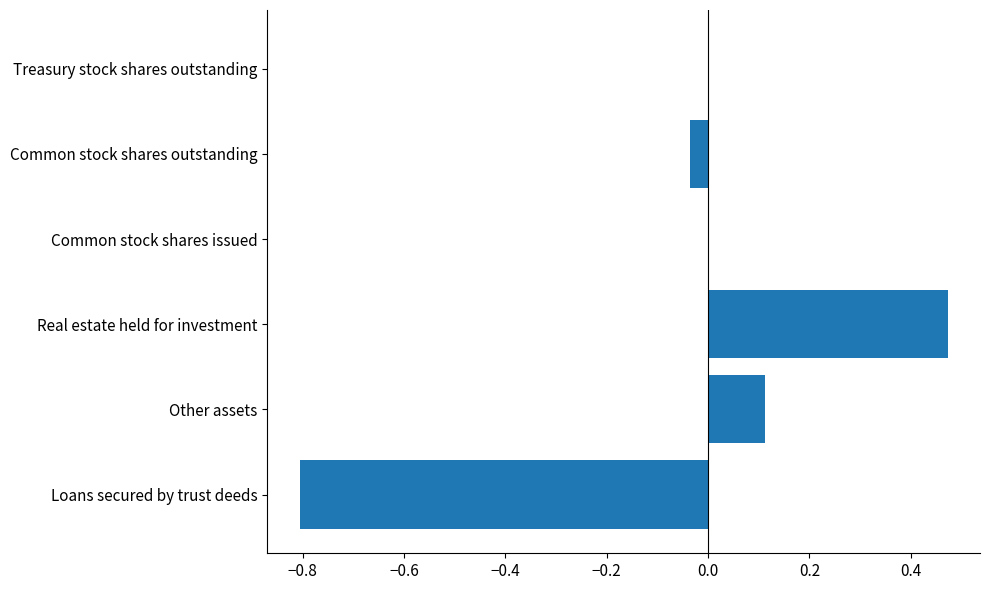

How many data points does each series have?

6